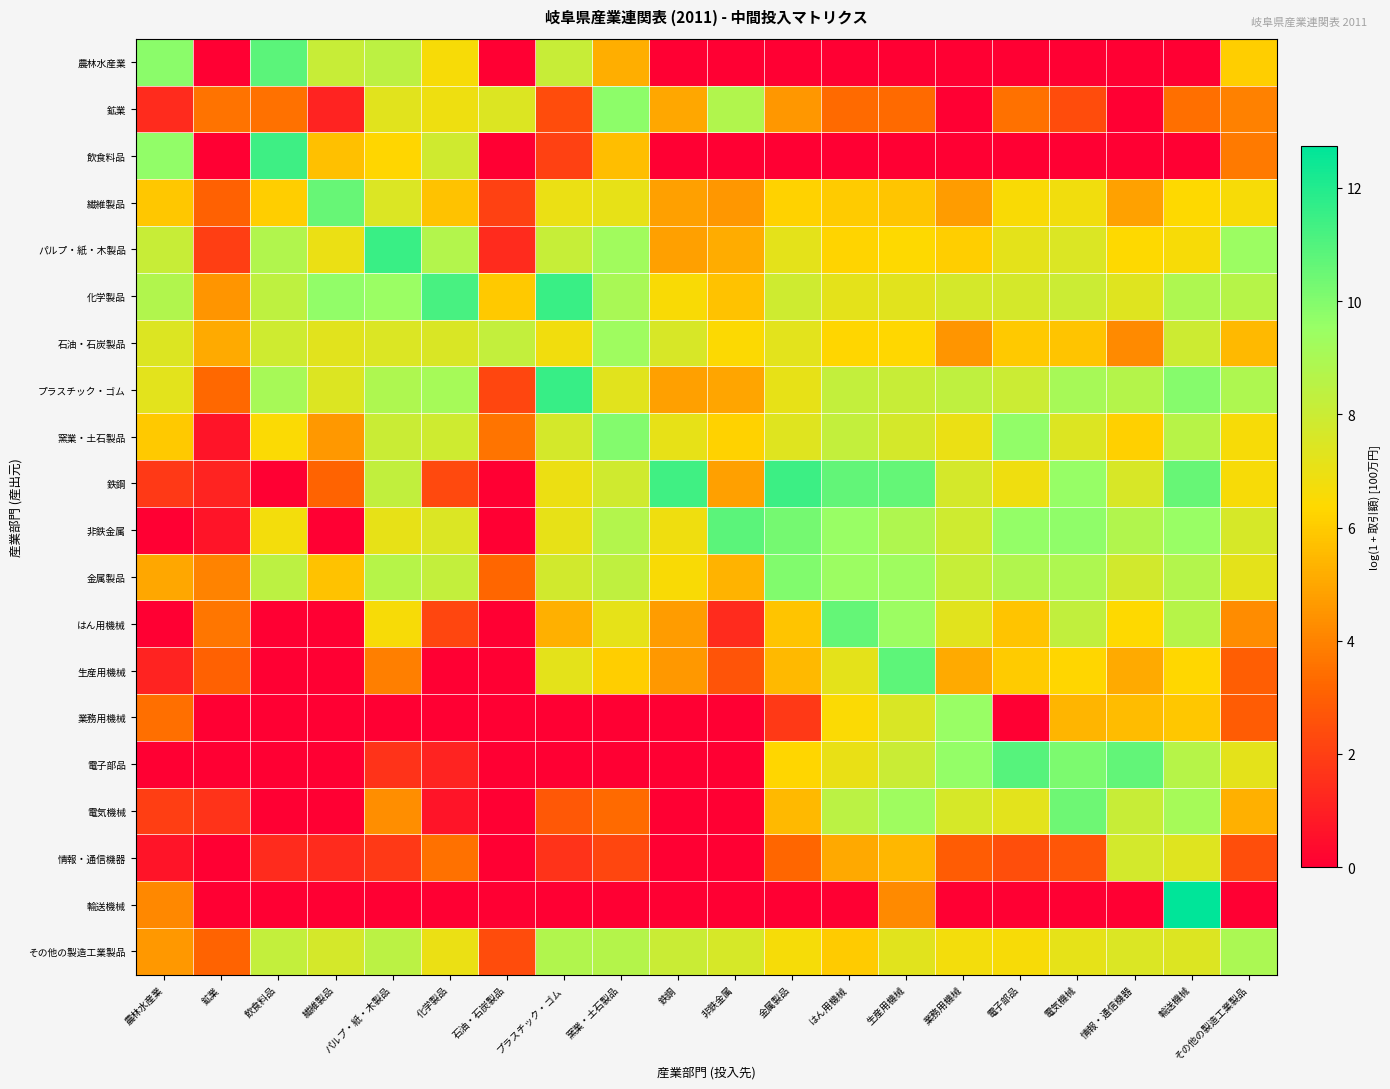

Reading left to right, what are all the values shown in this chart?

農林水産業: 農林水産業=9.8	鉱業=0.0	飲食料品=10.8	繊維製品=8.1	パルプ・紙・木製品=8.4	化学製品=6.6	石油・石炭製品=0.0	プラスチック・ゴム=8.1	窯業・土石製品=5.2	鉄鋼=0.0	非鉄金属=0.0	金属製品=0.0	はん用機械=0.0	生産用機械=0.0	業務用機械=0.0	電子部品=0.0	電気機械=0.0	情報・通信機器=0.0	輸送機械=0.0	その他の製造工業製品=6.1
鉱業: 農林水産業=1.4	鉱業=3.6	飲食料品=3.5	繊維製品=1.1	パルプ・紙・木製品=7.3	化学製品=6.9	石油・石炭製品=7.4	プラスチック・ゴム=2.4	窯業・土石製品=9.8	鉄鋼=5.0	非鉄金属=8.8	金属製品=4.6	はん用機械=3.3	生産用機械=3.3	業務用機械=0.0	電子部品=3.5	電気機械=2.4	情報・通信機器=0.0	輸送機械=3.5	その他の製造工業製品=4.0
飲食料品: 農林水産業=9.7	鉱業=0.0	飲食料品=11.4	繊維製品=5.7	パルプ・紙・木製品=6.3	化学製品=7.8	石油・石炭製品=0.0	プラスチック・ゴム=2.1	窯業・土石製品=5.6	鉄鋼=0.0	非鉄金属=0.0	金属製品=0.0	はん用機械=0.0	生産用機械=0.0	業務用機械=0.0	電子部品=0.0	電気機械=0.0	情報・通信機器=0.0	輸送機械=0.0	その他の製造工業製品=3.7
繊維製品: 農林水産業=5.9	鉱業=3.0	飲食料品=6.1	繊維製品=10.6	パルプ・紙・木製品=7.5	化学製品=5.7	石油・石炭製品=2.1	プラスチック・ゴム=7.0	窯業・土石製品=7.1	鉄鋼=4.8	非鉄金属=4.6	金属製品=6.2	はん用機械=6.0	生産用機械=5.9	業務用機械=4.7	電子部品=6.5	電気機械=6.8	情報・通信機器=4.9	輸送機械=6.4	その他の製造工業製品=6.6
パルプ・紙・木製品: 農林水産業=8.1	鉱業=1.9	飲食料品=8.8	繊維製品=7.0	パルプ・紙・木製品=11.5	化学製品=8.7	石油・石炭製品=1.4	プラスチック・ゴム=8.1	窯業・土石製品=9.3	鉄鋼=4.8	非鉄金属=5.2	金属製品=7.2	はん用機械=6.3	生産用機械=6.4	業務用機械=6.1	電子部品=7.2	電気機械=7.5	情報・通信機器=6.4	輸送機械=6.6	その他の製造工業製品=9.4
化学製品: 農林水産業=8.8	鉱業=4.5	飲食料品=8.4	繊維製品=9.7	パルプ・紙・木製品=9.5	化学製品=11.2	石油・石炭製品=6.0	プラスチック・ゴム=11.5	窯業・土石製品=9.0	鉄鋼=6.5	非鉄金属=5.7	金属製品=7.9	はん用機械=7.2	生産用機械=7.3	業務用機械=7.7	電子部品=7.7	電気機械=8.0	情報・通信機器=7.3	輸送機械=8.9	その他の製造工業製品=8.6
石油・石炭製品: 農林水産業=7.4	鉱業=5.1	飲食料品=7.9	繊維製品=7.3	パルプ・紙・木製品=7.5	化学製品=7.5	石油・石炭製品=8.2	プラスチック・ゴム=6.8	窯業・土石製品=9.3	鉄鋼=7.6	非鉄金属=6.4	金属製品=7.2	はん用機械=6.3	生産用機械=6.3	業務用機械=4.5	電子部品=6.0	電気機械=5.8	情報・通信機器=4.2	輸送機械=7.9	その他の製造工業製品=5.5
プラスチック・ゴム: 農林水産業=7.2	鉱業=3.3	飲食料品=9.1	繊維製品=7.5	パルプ・紙・木製品=8.9	化学製品=9.1	石油・石炭製品=2.2	プラスチック・ゴム=11.6	窯業・土石製品=7.3	鉄鋼=4.8	非鉄金属=4.9	金属製品=7.1	はん用機械=8.2	生産用機械=8.1	業務用機械=8.3	電子部品=8.0	電気機械=9.1	情報・通信機器=8.7	輸送機械=9.9	その他の製造工業製品=8.9
窯業・土石製品: 農林水産業=5.9	鉱業=0.7	飲食料品=6.5	繊維製品=4.6	パルプ・紙・木製品=8.0	化学製品=7.9	石油・石炭製品=3.6	プラスチック・ゴム=7.7	窯業・土石製品=10.0	鉄鋼=7.1	非鉄金属=6.2	金属製品=7.3	はん用機械=8.2	生産用機械=7.7	業務用機械=7.0	電子部品=9.7	電気機械=7.5	情報・通信機器=6.1	輸送機械=8.6	その他の製造工業製品=6.6
鉄鋼: 農林水産業=1.8	鉱業=1.1	飲食料品=0.0	繊維製品=3.1	パルプ・紙・木製品=8.3	化学製品=2.3	石油・石炭製品=0.0	プラスチック・ゴム=6.9	窯業・土石製品=7.8	鉄鋼=11.4	非鉄金属=4.8	金属製品=11.5	はん用機械=10.7	生産用機械=10.6	業務用機械=7.7	電子部品=6.9	電気機械=9.6	情報・通信機器=7.6	輸送機械=10.6	その他の製造工業製品=6.6
非鉄金属: 農林水産業=0.0	鉱業=0.7	飲食料品=6.7	繊維製品=0.0	パルプ・紙・木製品=7.1	化学製品=7.5	石油・石炭製品=0.0	プラスチック・ゴム=7.1	窯業・土石製品=8.7	鉄鋼=6.8	非鉄金属=10.8	金属製品=10.3	はん用機械=9.5	生産用機械=8.8	業務用機械=7.9	電子部品=9.6	電気機械=9.7	情報・通信機器=8.8	輸送機械=9.5	その他の製造工業製品=7.6
金属製品: 農林水産業=5.0	鉱業=4.0	飲食料品=8.5	繊維製品=5.7	パルプ・紙・木製品=8.6	化学製品=8.2	石油・石炭製品=3.2	プラスチック・ゴム=7.8	窯業・土石製品=8.3	鉄鋼=6.5	非鉄金属=5.3	金属製品=10.0	はん用機械=9.4	生産用機械=9.3	業務用機械=8.1	電子部品=8.8	電気機械=8.9	情報・通信機器=7.8	輸送機械=8.8	その他の製造工業製品=7.2
はん用機械: 農林水産業=0.0	鉱業=3.7	飲食料品=0.0	繊維製品=0.0	パルプ・紙・木製品=6.6	化学製品=2.2	石油・石炭製品=0.0	プラスチック・ゴム=5.3	窯業・土石製品=7.1	鉄鋼=4.7	非鉄金属=1.4	金属製品=5.8	はん用機械=10.6	生産用機械=9.4	業務用機械=7.3	電子部品=5.8	電気機械=8.3	情報・通信機器=6.4	輸送機械=8.6	その他の製造工業製品=4.2
生産用機械: 農林水産業=1.1	鉱業=3.0	飲食料品=0.0	繊維製品=0.0	パルプ・紙・木製品=3.9	化学製品=0.0	石油・石炭製品=0.0	プラスチック・ゴム=7.2	窯業・土石製品=6.1	鉄鋼=4.6	非鉄金属=2.6	金属製品=5.5	はん用機械=7.2	生産用機械=10.8	業務用機械=5.1	電子部品=6.0	電気機械=6.3	情報・通信機器=5.1	輸送機械=6.3	その他の製造工業製品=2.9
業務用機械: 農林水産業=3.5	鉱業=0.0	飲食料品=0.0	繊維製品=0.0	パルプ・紙・木製品=0.0	化学製品=0.0	石油・石炭製品=0.0	プラスチック・ゴム=0.0	窯業・土石製品=0.0	鉄鋼=0.0	非鉄金属=0.0	金属製品=1.8	はん用機械=6.5	生産用機械=7.6	業務用機械=9.5	電子部品=0.0	電気機械=5.4	情報・通信機器=5.6	輸送機械=5.9	その他の製造工業製品=2.9
電子部品: 農林水産業=0.0	鉱業=0.0	飲食料品=0.0	繊維製品=0.0	パルプ・紙・木製品=1.6	化学製品=1.1	石油・石炭製品=0.0	プラスチック・ゴム=0.0	窯業・土石製品=0.0	鉄鋼=0.0	非鉄金属=0.0	金属製品=6.3	はん用機械=7.1	生産用機械=8.0	業務用機械=9.6	電子部品=10.9	電気機械=10.1	情報・通信機器=10.7	輸送機械=8.6	その他の製造工業製品=7.2
電気機械: 農林水産業=1.9	鉱業=1.6	飲食料品=0.0	繊維製品=0.0	パルプ・紙・木製品=4.3	化学製品=0.7	石油・石炭製品=0.0	プラスチック・ゴム=2.8	窯業・土石製品=3.3	鉄鋼=0.0	非鉄金属=0.0	金属製品=5.5	はん用機械=8.5	生産用機械=9.3	業務用機械=7.7	電子部品=7.3	電気機械=10.4	情報・通信機器=8.1	輸送機械=9.1	その他の製造工業製品=5.2
情報・通信機器: 農林水産業=0.7	鉱業=0.0	飲食料品=1.4	繊維製品=1.4	パルプ・紙・木製品=1.8	化学製品=3.5	石油・石炭製品=0.0	プラスチック・ゴム=1.6	窯業・土石製品=2.2	鉄鋼=0.0	非鉄金属=0.0	金属製品=3.2	はん用機械=5.1	生産用機械=5.4	業務用機械=2.9	電子部品=2.5	電気機械=2.7	情報・通信機器=7.7	輸送機械=7.3	その他の製造工業製品=2.5
輸送機械: 農林水産業=4.2	鉱業=0.0	飲食料品=0.0	繊維製品=0.0	パルプ・紙・木製品=0.0	化学製品=0.0	石油・石炭製品=0.0	プラスチック・ゴム=0.0	窯業・土石製品=0.0	鉄鋼=0.0	非鉄金属=0.0	金属製品=0.0	はん用機械=0.0	生産用機械=4.2	業務用機械=0.0	電子部品=0.0	電気機械=0.0	情報・通信機器=0.0	輸送機械=12.7	その他の製造工業製品=0.0
その他の製造工業製品: 農林水産業=4.6	鉱業=3.1	飲食料品=8.2	繊維製品=7.7	パルプ・紙・木製品=8.5	化学製品=7.0	石油・石炭製品=2.4	プラスチック・ゴム=8.8	窯業・土石製品=8.7	鉄鋼=8.1	非鉄金属=7.6	金属製品=6.7	はん用機械=6.0	生産用機械=7.3	業務用機械=6.7	電子部品=6.6	電気機械=7.2	情報・通信機器=7.5	輸送機械=7.4	その他の製造工業製品=9.0